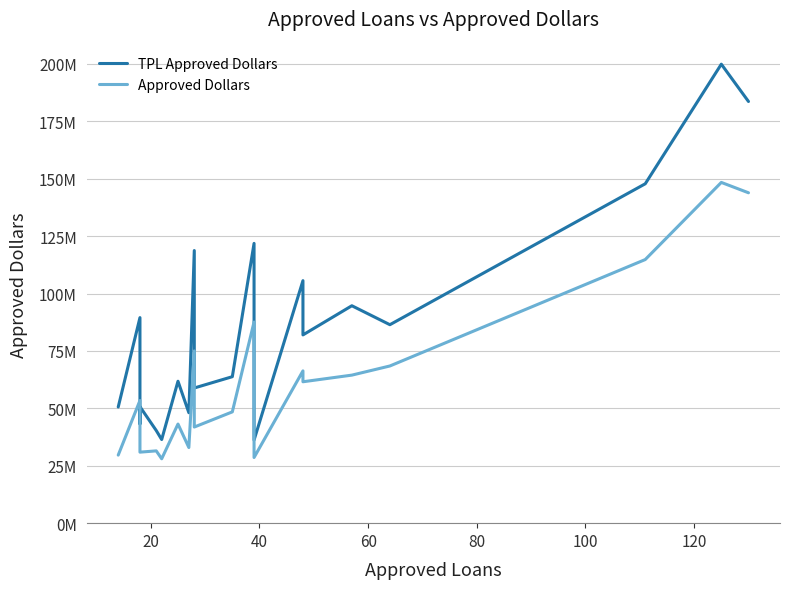

List the series in order of their peak value, highest first.

TPL Approved Dollars, Approved Dollars